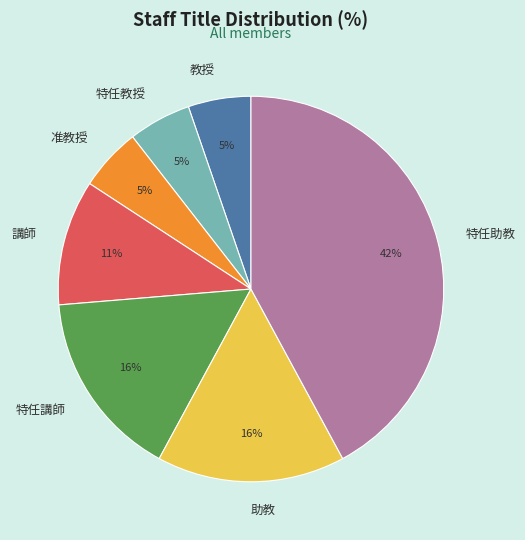

Count the number of slices in the pie.

7